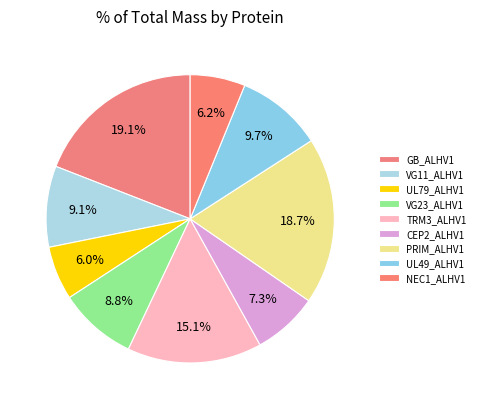

How many segments does this pie chart have?

9